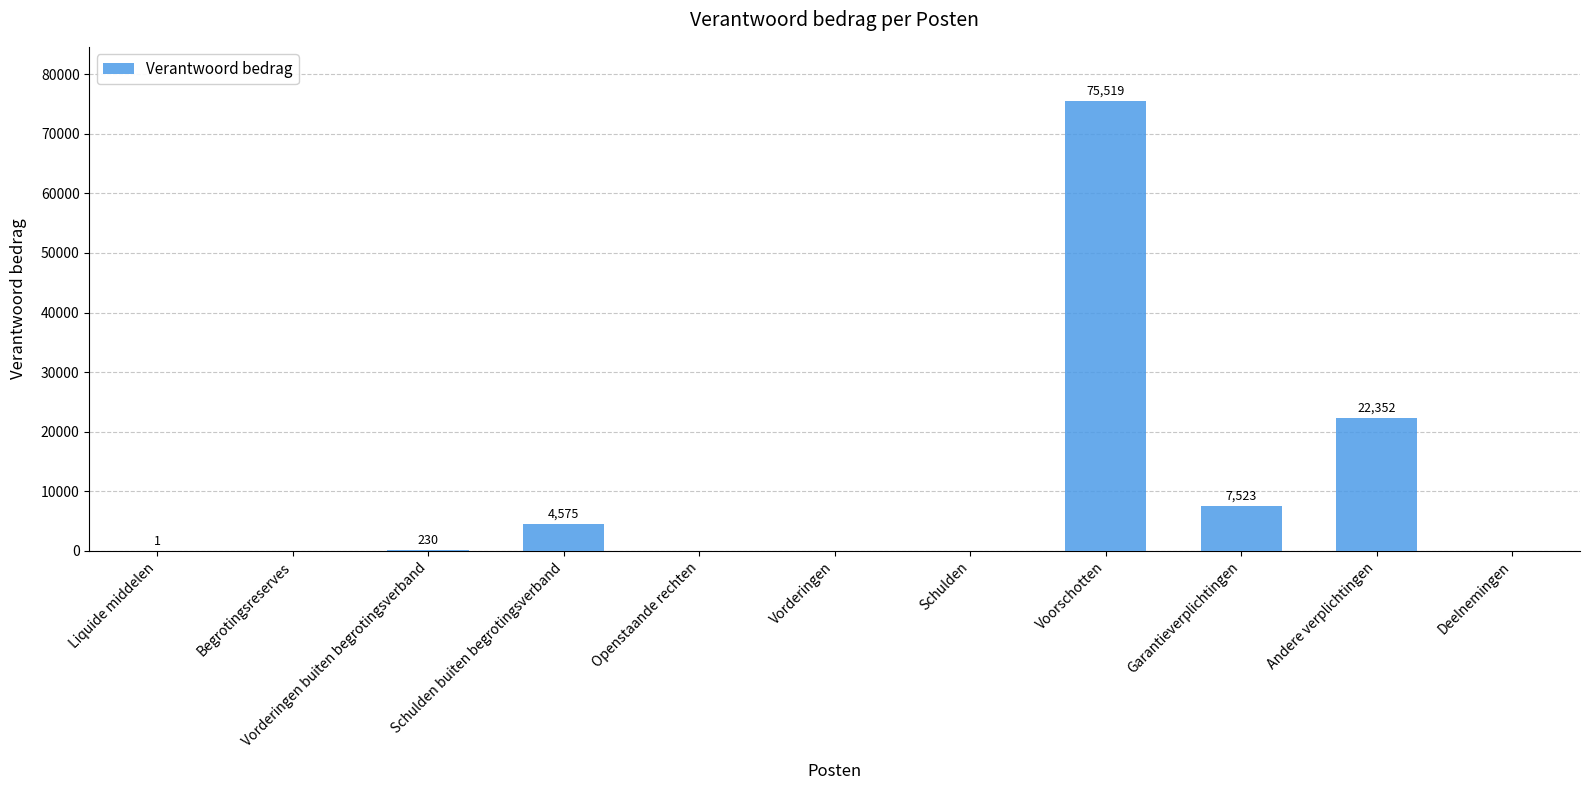

Is it true that the value at Andere verplichtingen is 22352?

True